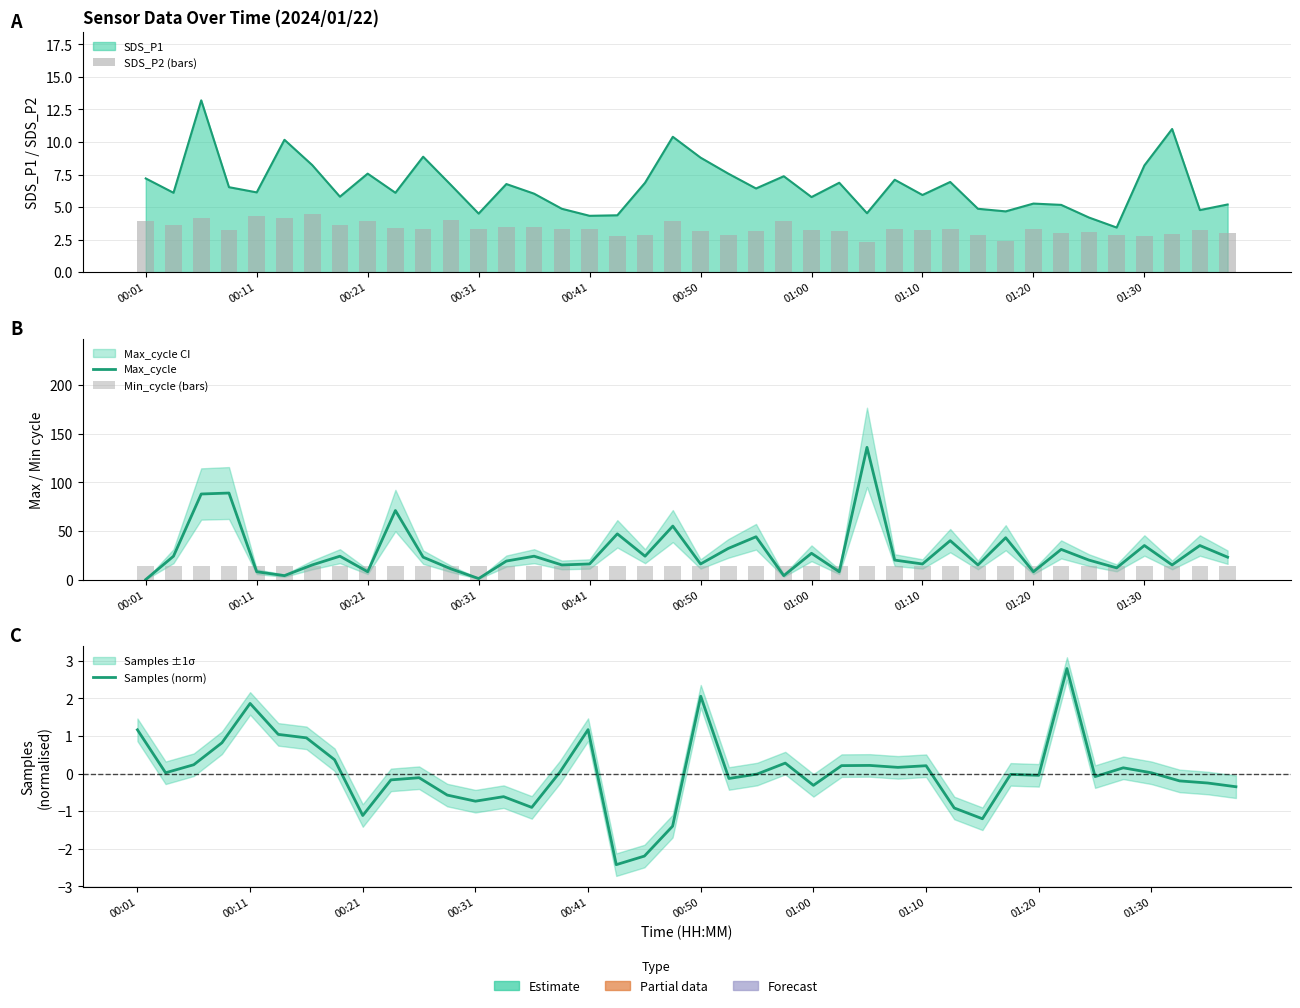

Which series has the widest spread of values?

Max_cycle